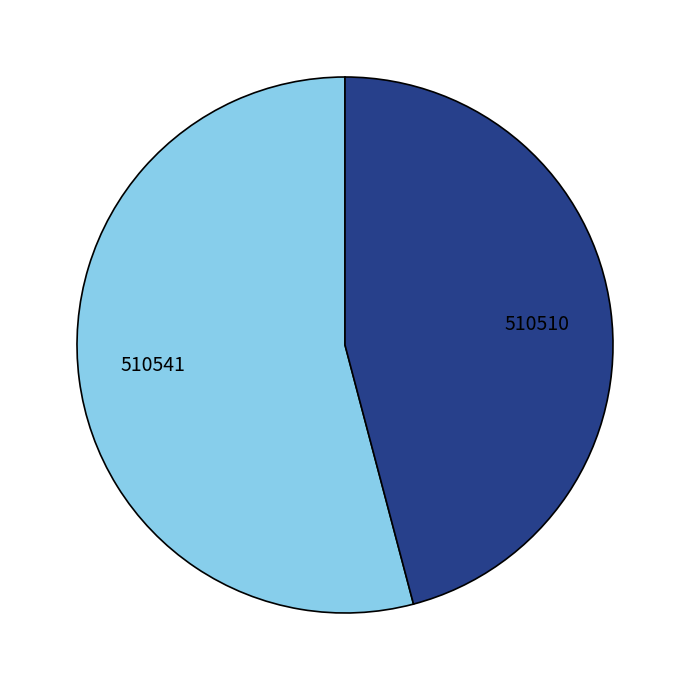

Approximately how many times larger is the value at 510510 compared to 510541?

0.8